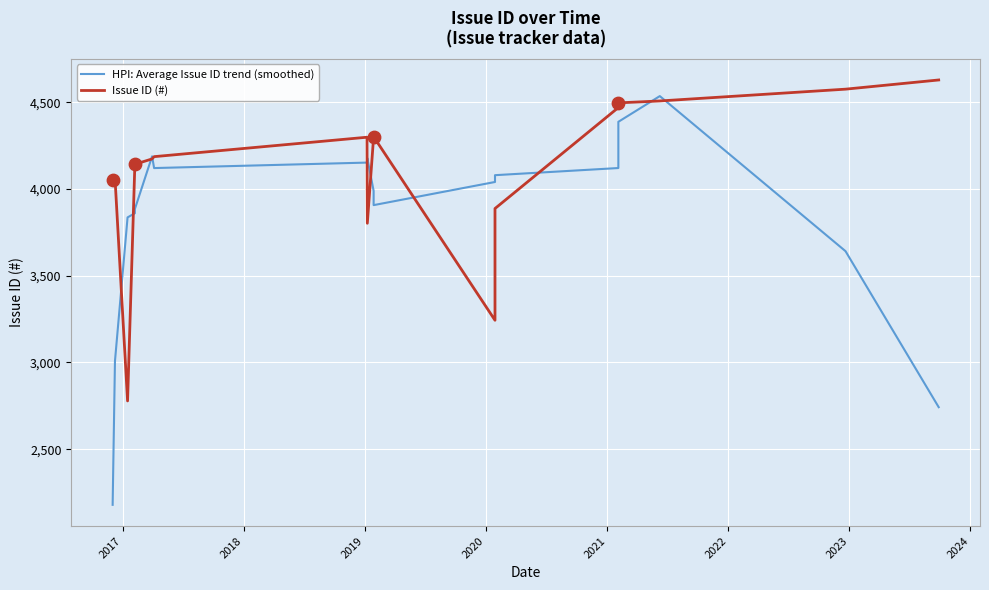

Which series reaches the minimum Y coordinate?

HPI: Average Issue ID trend (smoothed)